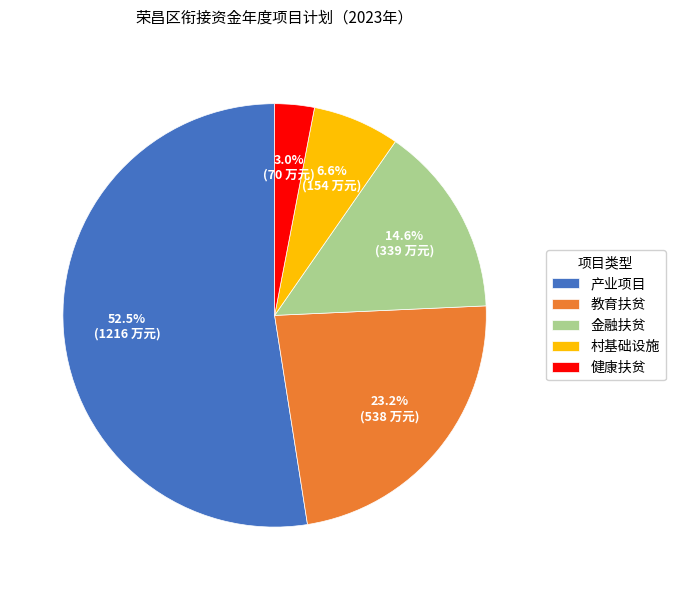

Rank the categories by value from highest to lowest.

产业项目, 教育扶贫, 金融扶贫, 村基础设施, 健康扶贫